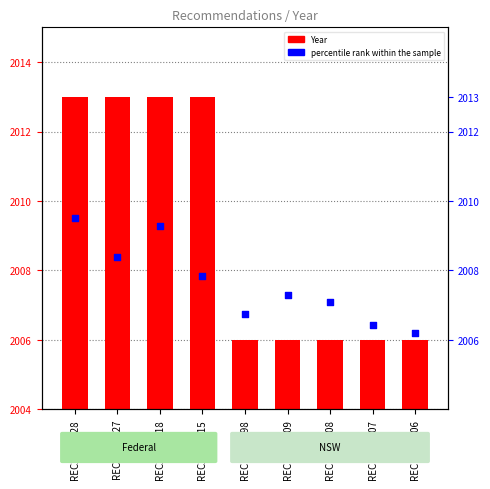

At which category is the sum across all series the highest?

REC232-2828